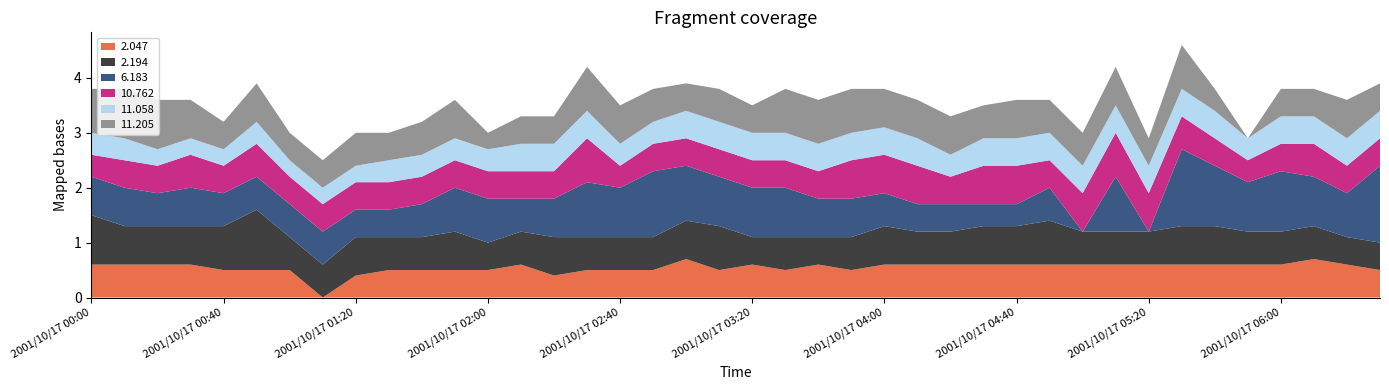

Reading left to right, what are all the values shown in this chart?

2.047: 0.6	0.6	0.6	0.6	0.5	0.5	0.5	0.0	0.4	0.5	0.5	0.5	0.5	0.6	0.4	0.5	0.5	0.5	0.7	0.5	0.6	0.5	0.6	0.5	0.6	0.6	0.6	0.6	0.6	0.6	0.6	0.6	0.6	0.6	0.6	0.6	0.6	0.7	0.6	0.5
2.194: 0.9	0.7	0.7	0.7	0.8	1.1	0.6	0.6	0.7	0.6	0.6	0.7	0.5	0.6	0.7	0.6	0.6	0.6	0.7	0.8	0.5	0.6	0.5	0.6	0.7	0.6	0.6	0.7	0.7	0.8	0.6	0.6	0.6	0.7	0.7	0.6	0.6	0.6	0.5	0.5
6.183: 0.7	0.7	0.6	0.7	0.6	0.6	0.6	0.6	0.5	0.5	0.6	0.8	0.8	0.6	0.7	1.0	0.9	1.2	1.0	0.9	0.9	0.9	0.7	0.7	0.6	0.5	0.5	0.4	0.4	0.6	0.0	1.0	0.0	1.4	1.1	0.9	1.1	0.9	0.8	1.4
10.762: 0.4	0.5	0.5	0.6	0.5	0.6	0.5	0.5	0.5	0.5	0.5	0.5	0.5	0.5	0.5	0.8	0.4	0.5	0.5	0.5	0.5	0.5	0.5	0.7	0.7	0.7	0.5	0.7	0.7	0.5	0.7	0.8	0.7	0.6	0.5	0.4	0.5	0.6	0.5	0.5
11.058: 0.4	0.4	0.3	0.3	0.3	0.4	0.3	0.3	0.3	0.4	0.4	0.4	0.4	0.5	0.5	0.5	0.4	0.4	0.5	0.5	0.5	0.5	0.5	0.5	0.5	0.5	0.4	0.5	0.5	0.5	0.5	0.5	0.5	0.5	0.5	0.4	0.5	0.5	0.5	0.5
11.205: 0.8	0.9	0.9	0.7	0.5	0.7	0.5	0.5	0.6	0.5	0.6	0.7	0.3	0.5	0.5	0.8	0.7	0.6	0.5	0.6	0.5	0.8	0.8	0.8	0.7	0.7	0.7	0.6	0.7	0.6	0.6	0.7	0.5	0.8	0.4	0.0	0.5	0.5	0.7	0.5